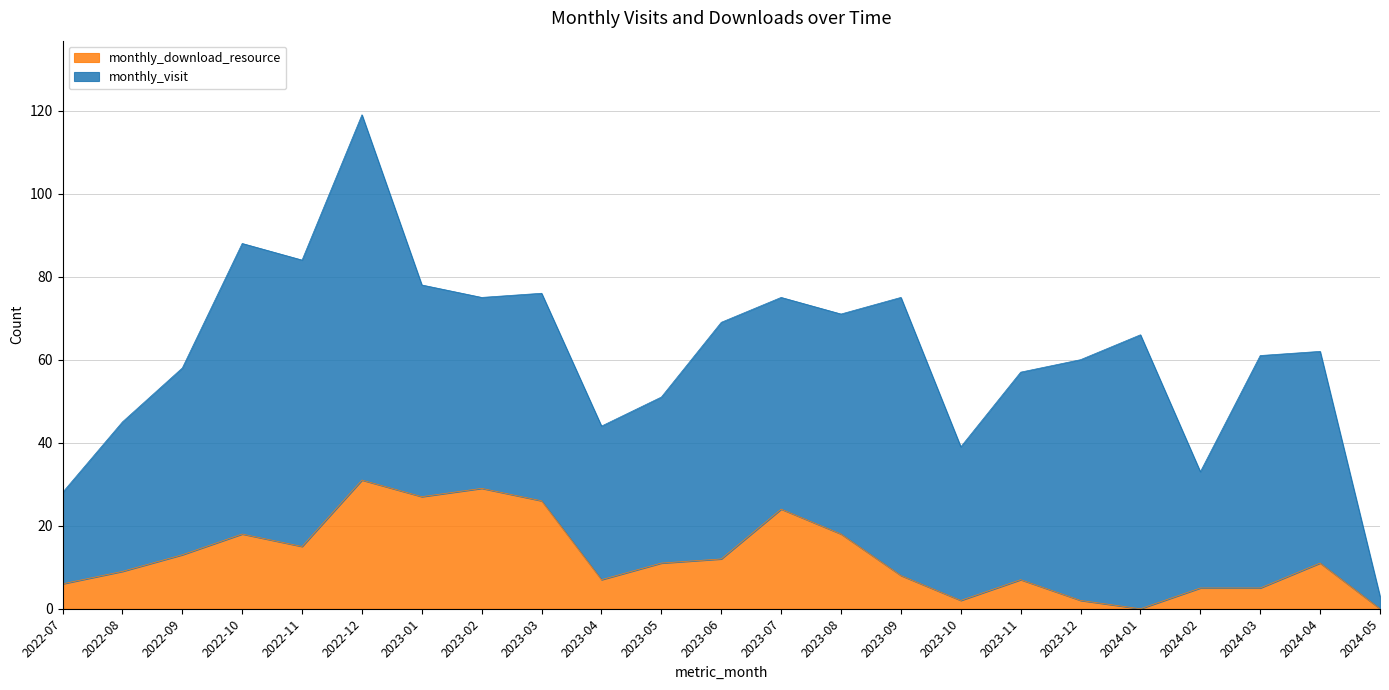

How many values are below 11?

11